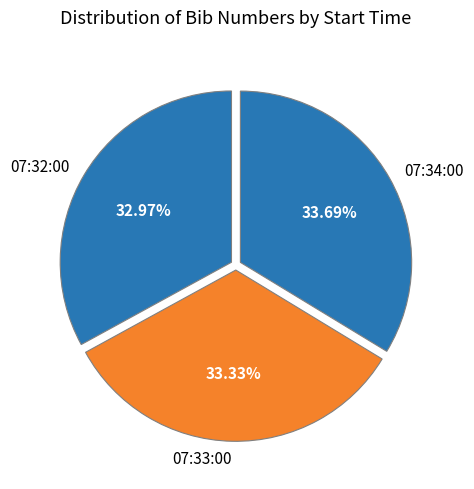

What is the ratio of the value at 07:32:00 to the value at 07:33:00?

1.0